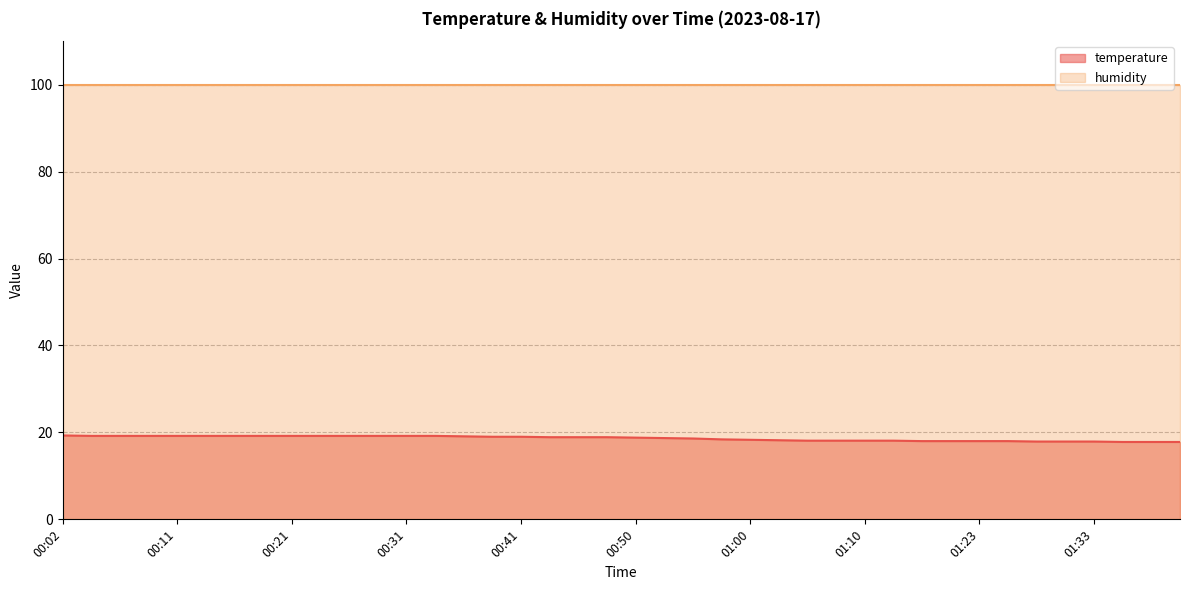

Approximately how many times larger is the value at 00:21 compared to 00:31?

1.0